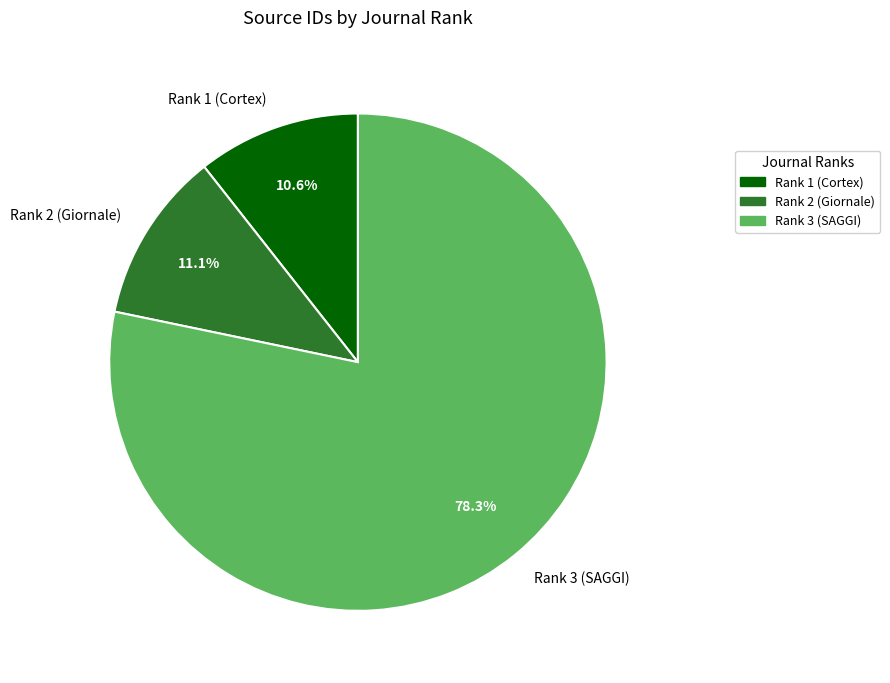

Which category has the smallest portion of the pie?

Rank 1 (Cortex)